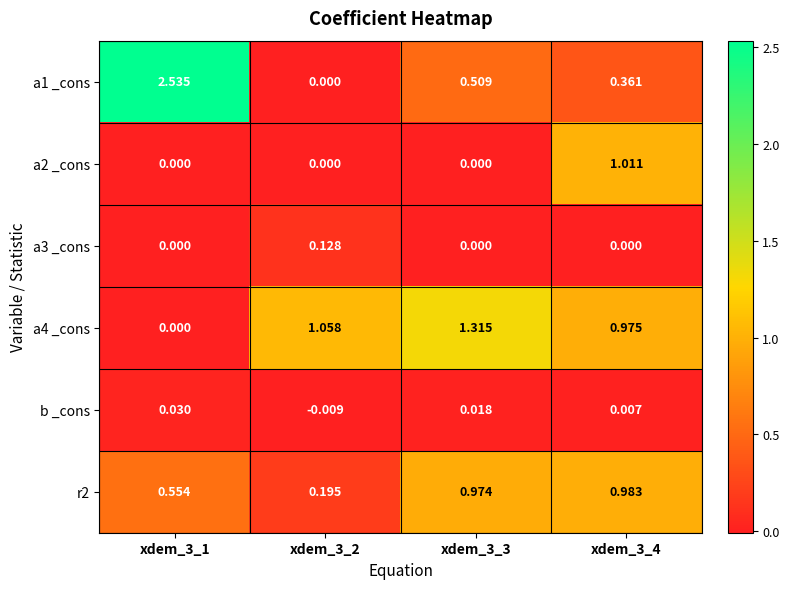

Is the value of b _cons at xdem_3_3 greater than the value of r2 at xdem_3_1?

No